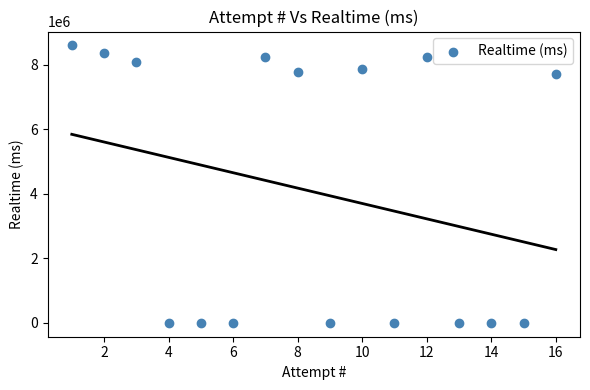

What is the range of X values (max minus min)?

15